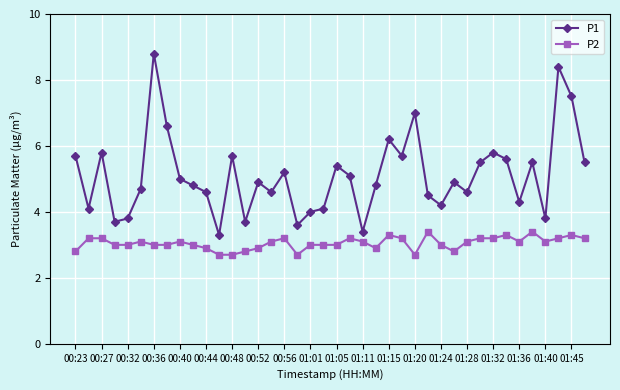

What is the difference between the maximum and minimum values in the P2 series?

0.7